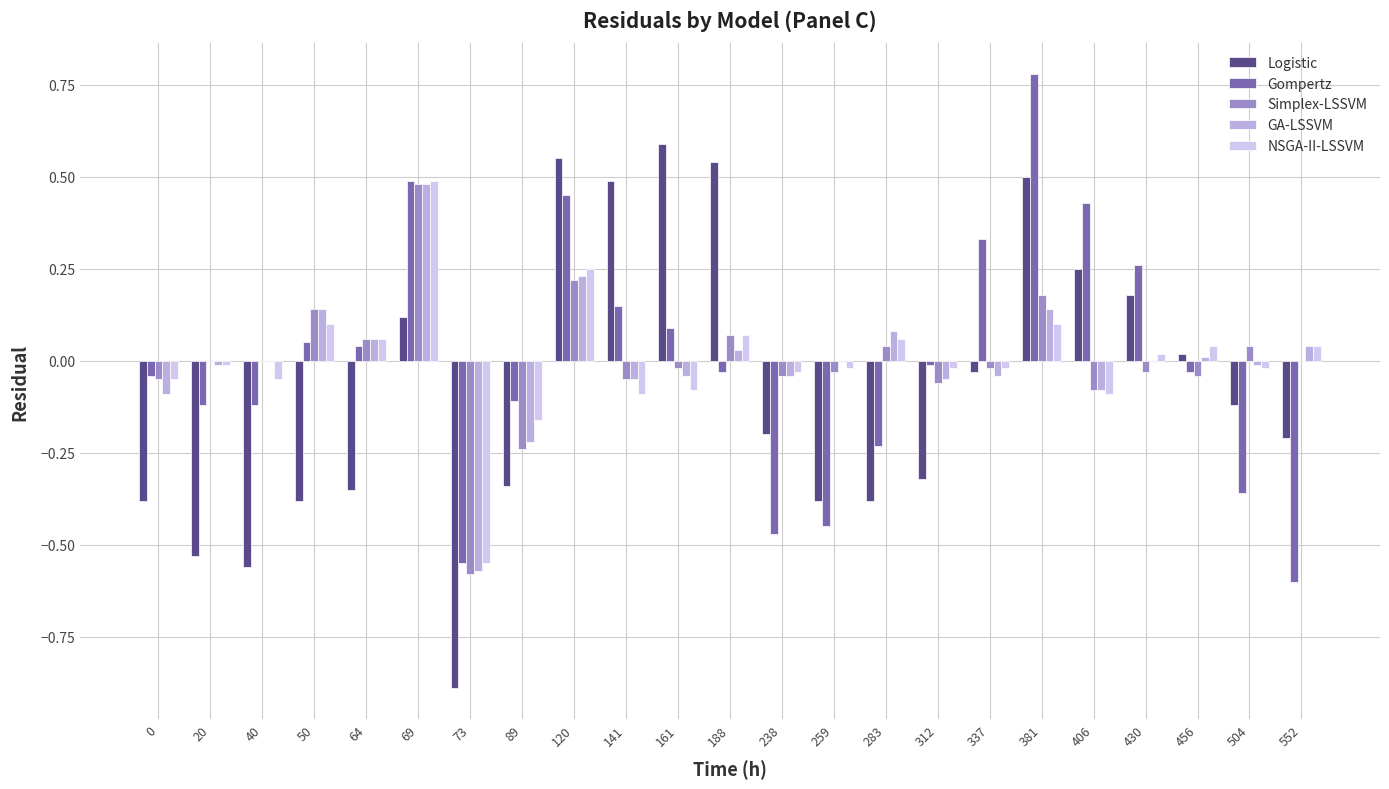

Are the bars horizontal?

No